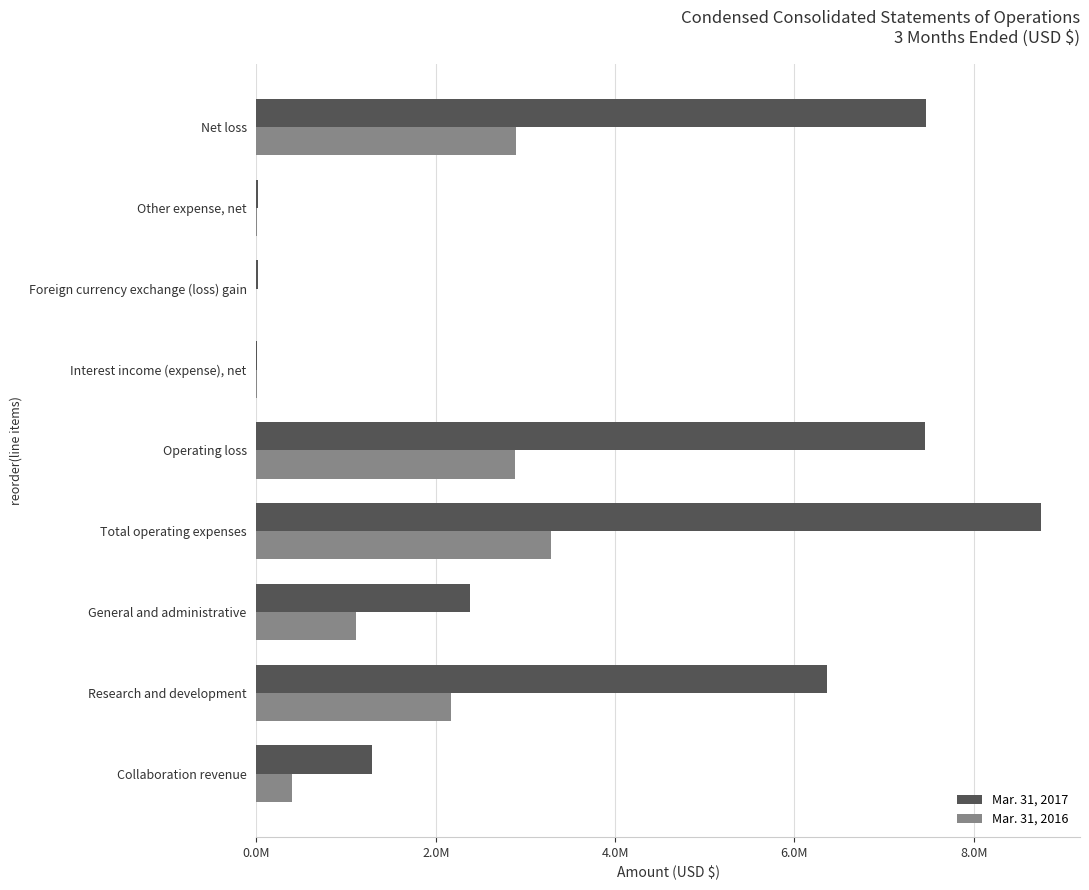

List the series in order of their peak value, lowest first.

Mar. 31, 2016, Mar. 31, 2017